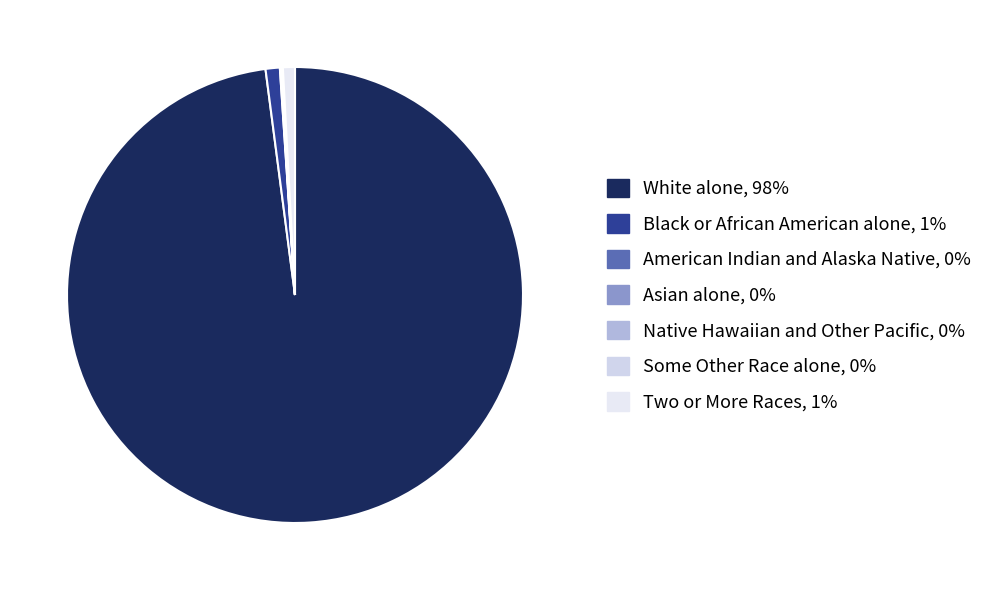

How many segments does this pie chart have?

7